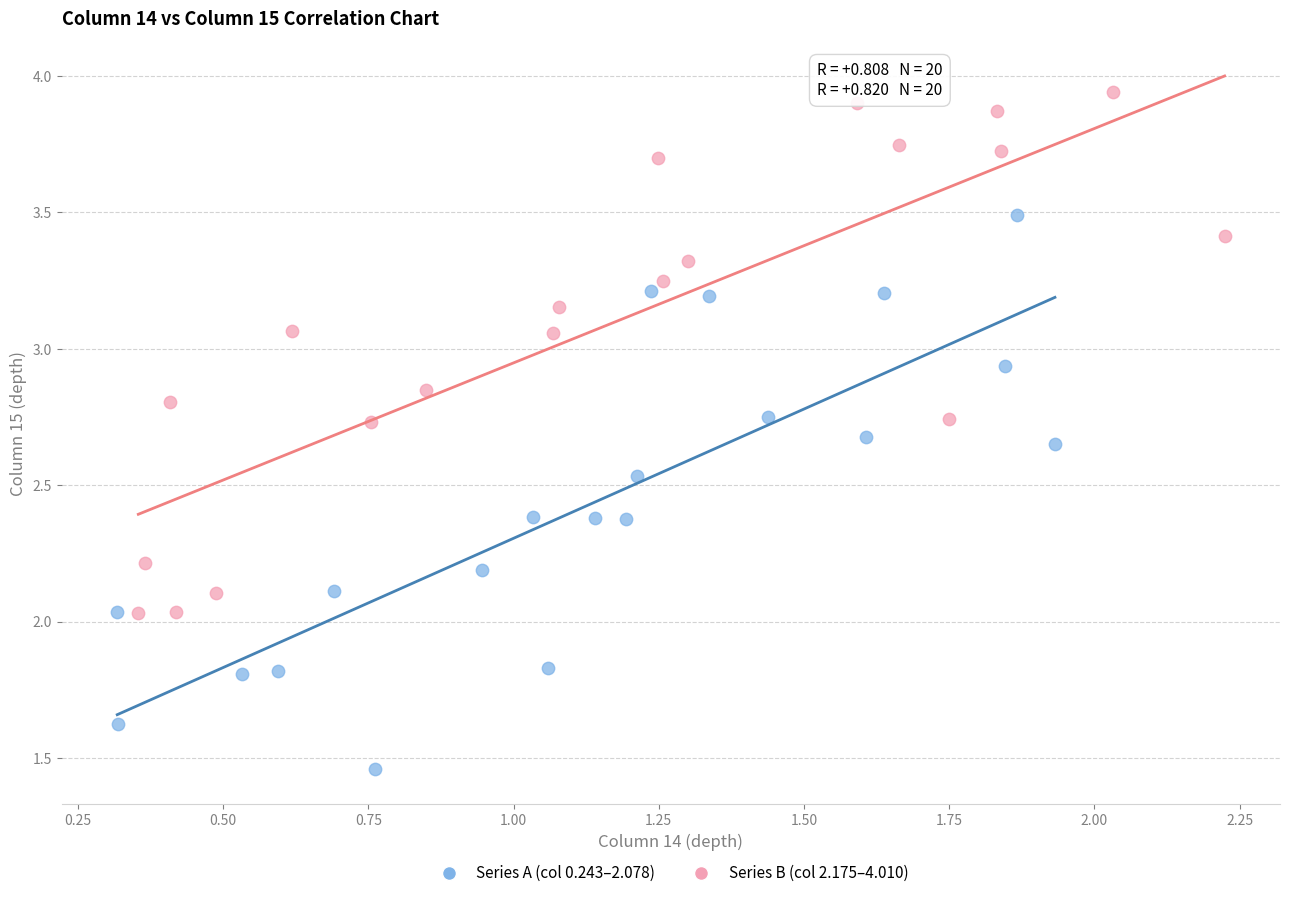

Which series has the widest spread of Y values?

Series A (col 0.243–2.078)